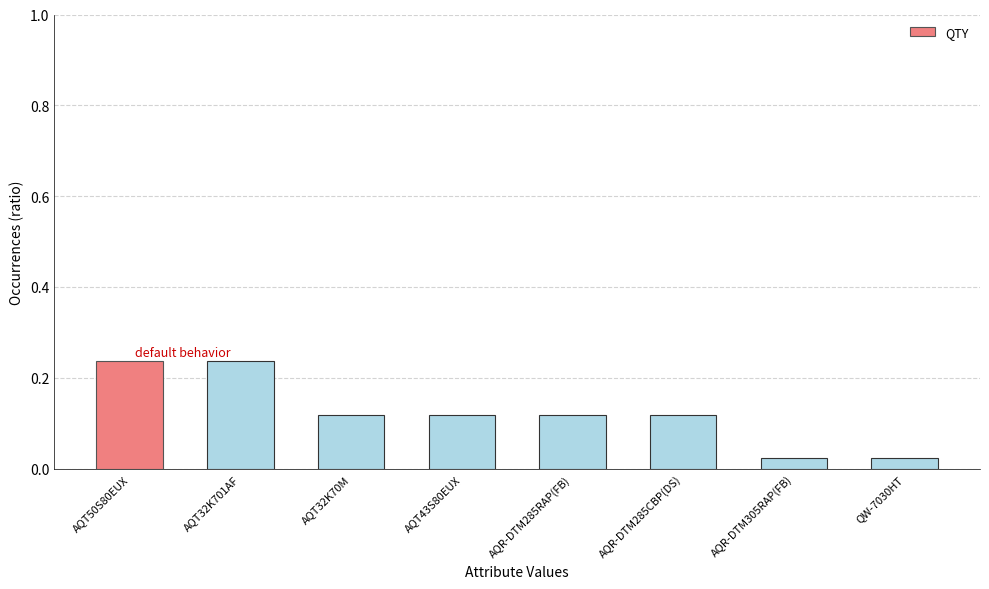

True or false: the data shows 0.0 at AQT43S80EUX.

False